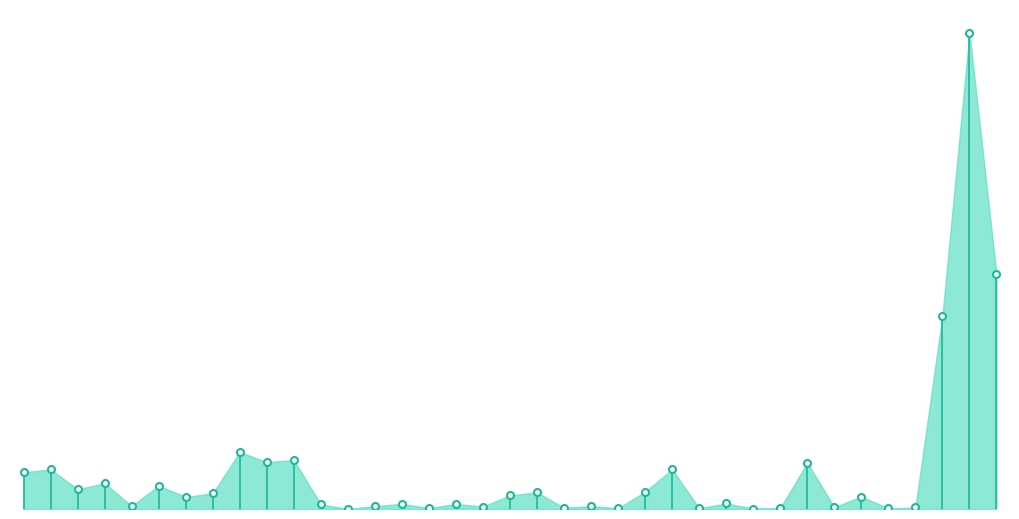

Reading right to left, what are all the values shown in this chart?

64293.0	130379.7	52936.8	420.0	176.0	3387.1	502.6	12651.6	297.0	113.2	1528.2	179.0	10854.2	4730.0	202.4	792.0	308.7	4561.9	3726.6	655.0	1372.5	259.2	1411.5	767.4	22.5	1287.8	13396.5	12827.3	15630.0	4250.7	3321.5	6363.2	805.0	7040.0	5431.3	10850.9	10034.2